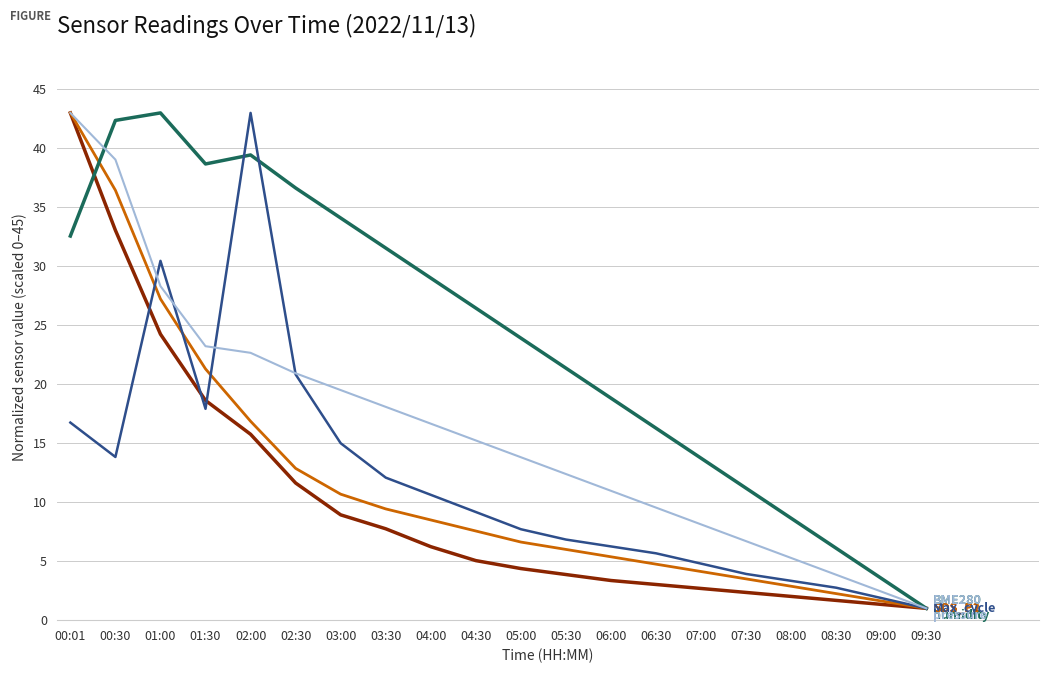

What is the maximum value shown in the chart?

43.0